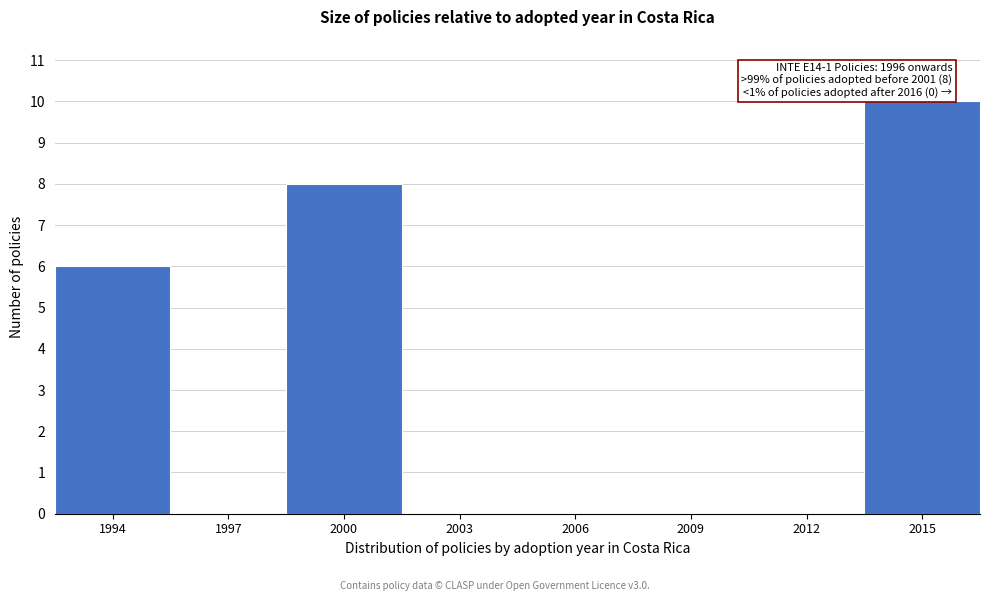

Reading left to right, extract all data points from this chart.

1994=6	1997=0	2000=8	2003=0	2006=0	2009=0	2012=0	2015=10